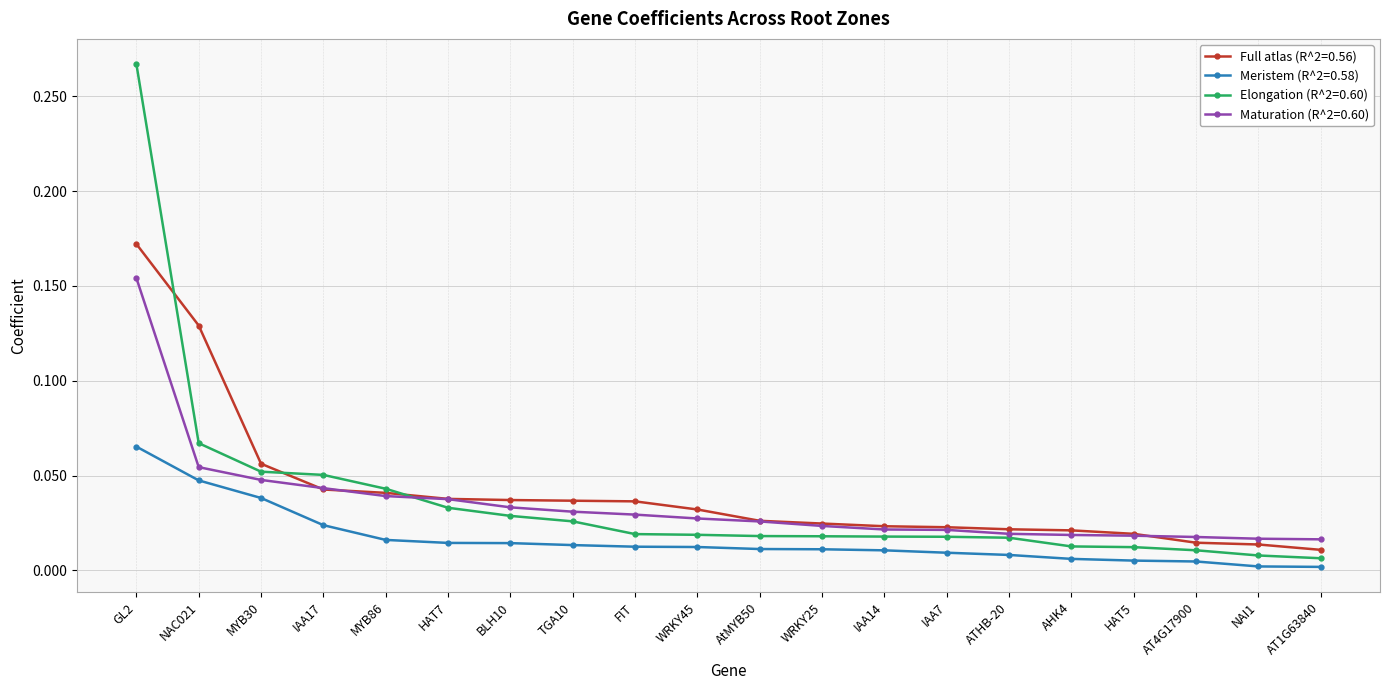

What is the label of the 11th point from the right?

WRKY45